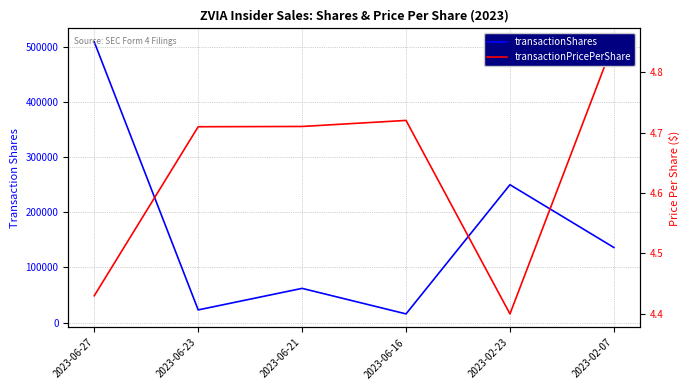

What is the label of the 2nd point from the right?

2023-02-23